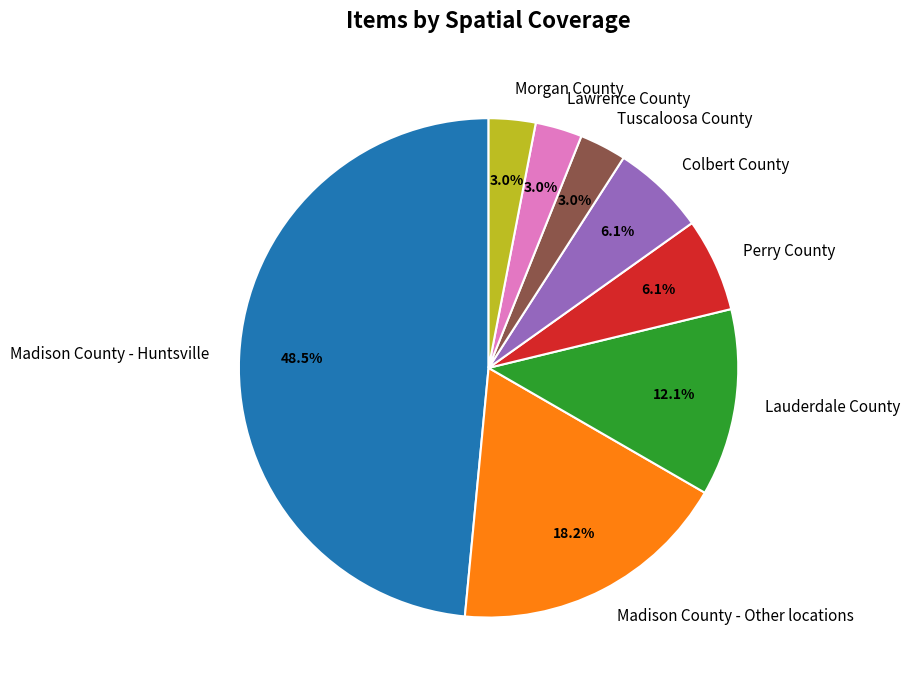

To the nearest percent, what is the difference between the Perry County and Madison County - Other locations slice percentages?

12%